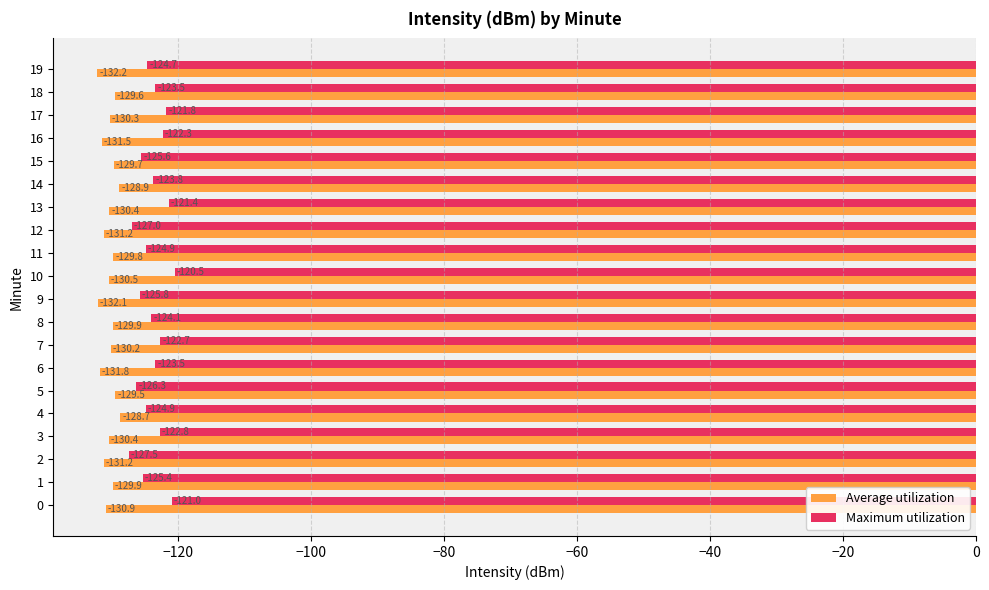

At which label is Average utilization closest to -130?

8